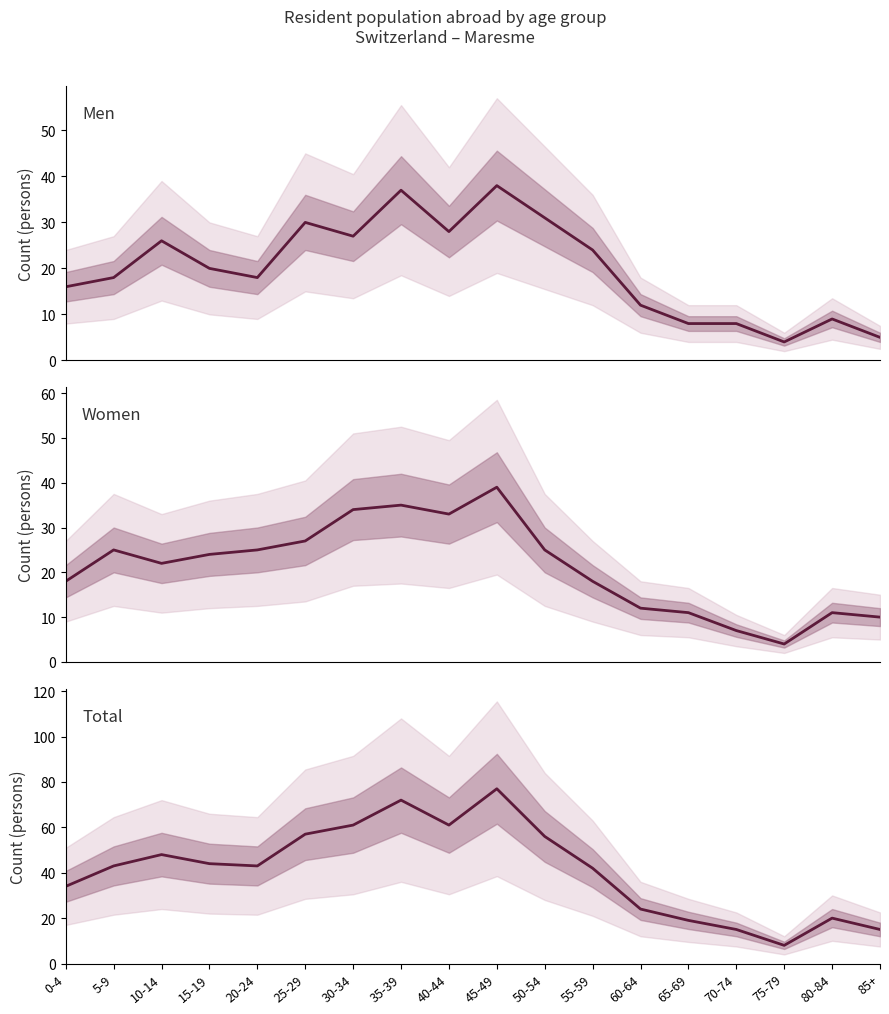

True or false: Total has a value of 15 at 70-74.

True